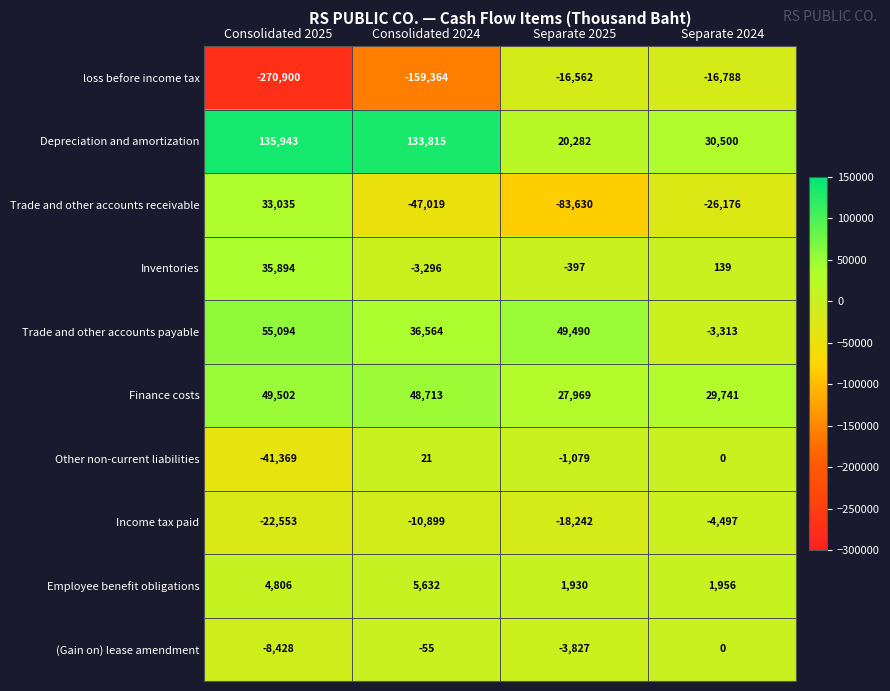

What is the difference between the highest and lowest values at Consolidated 2025?

406843